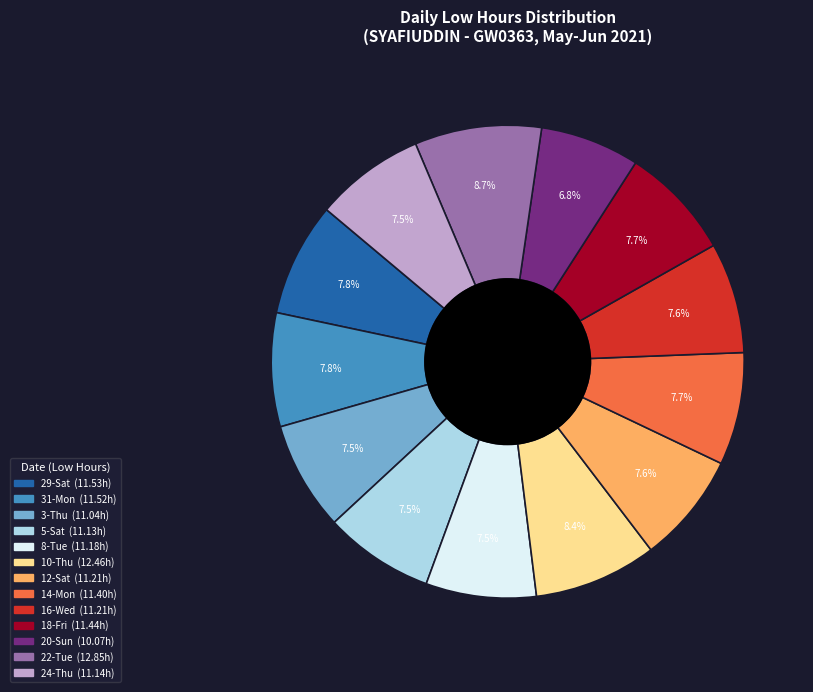

Is there any slice that represents more than half of the pie?

No